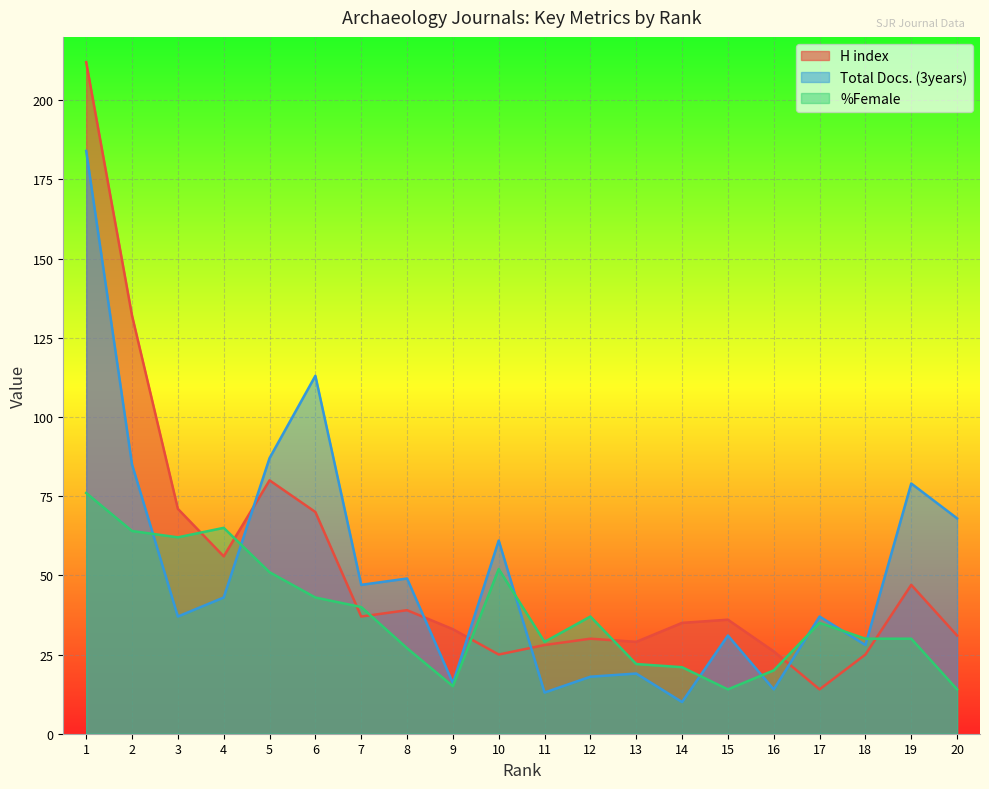

What is the difference between the maximum and minimum values in the Total Docs. (3years) series?

174